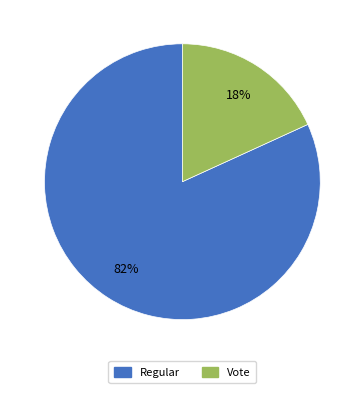

Is Vote the majority of the pie?

No